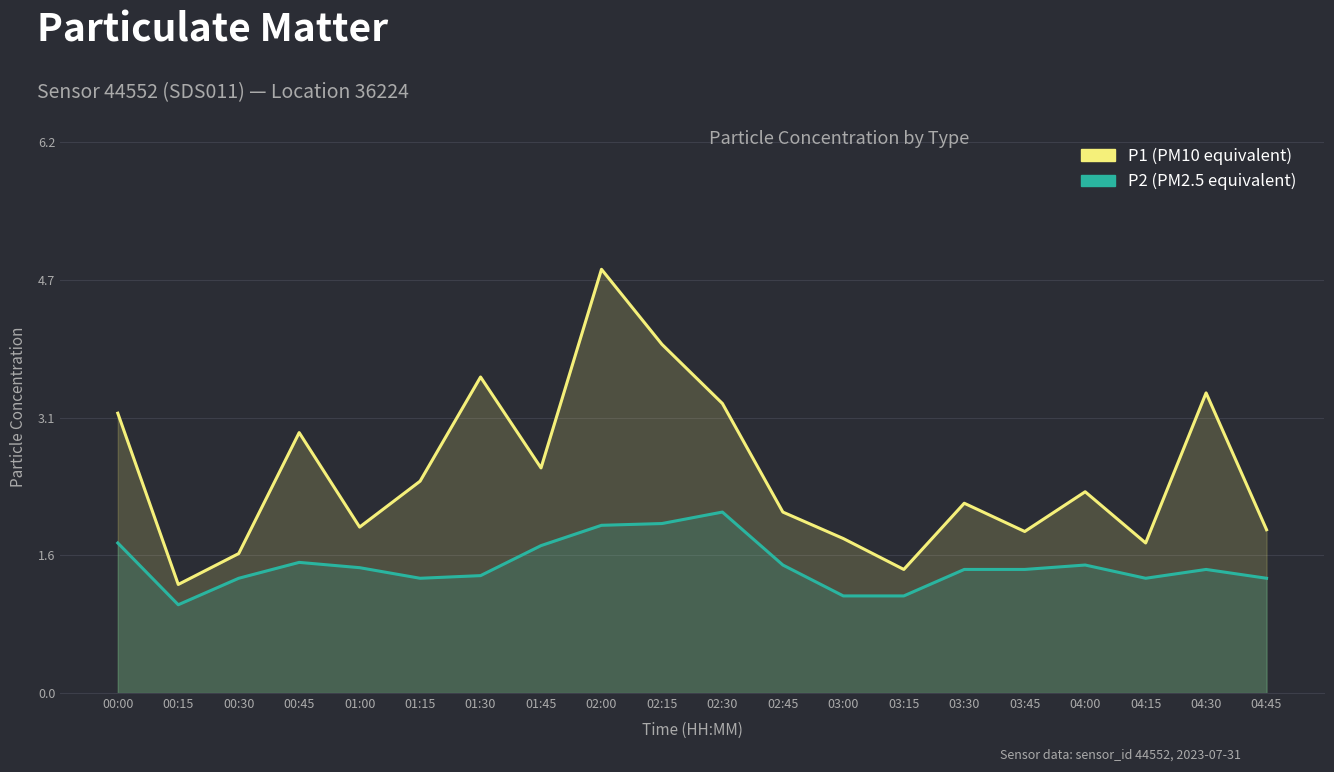

True or false: P1 (PM10) and P2 (PM2.5) cross at least once.

False